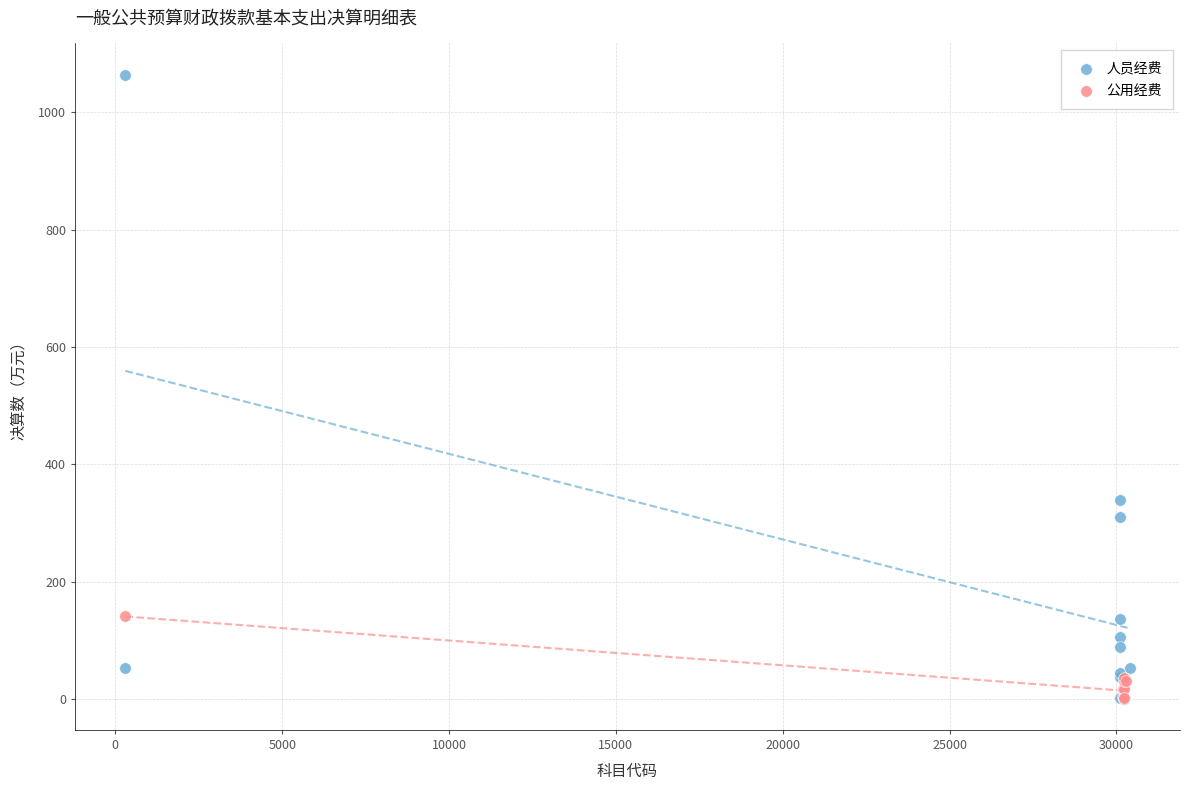

Which series reaches the maximum Y coordinate?

人员经费